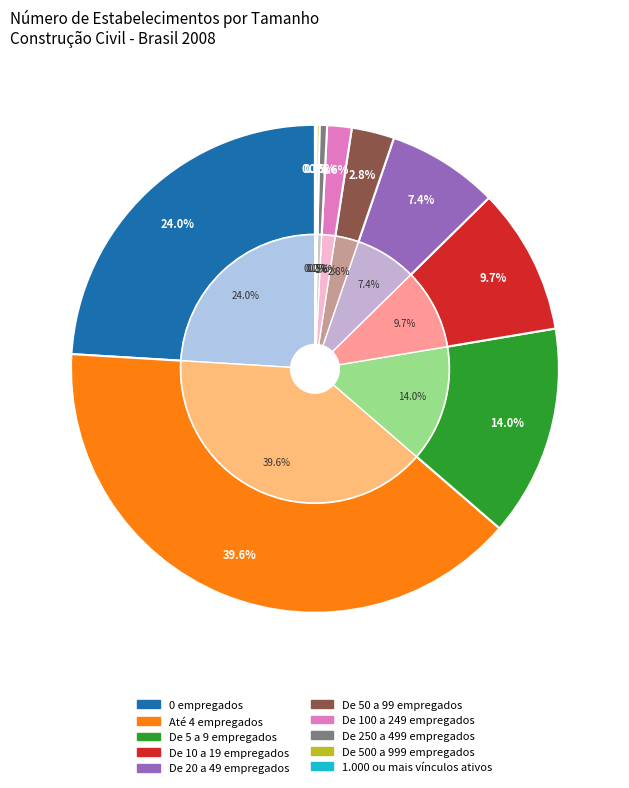

What percentage is NOT represented by Até 4 empregados?

60.4%